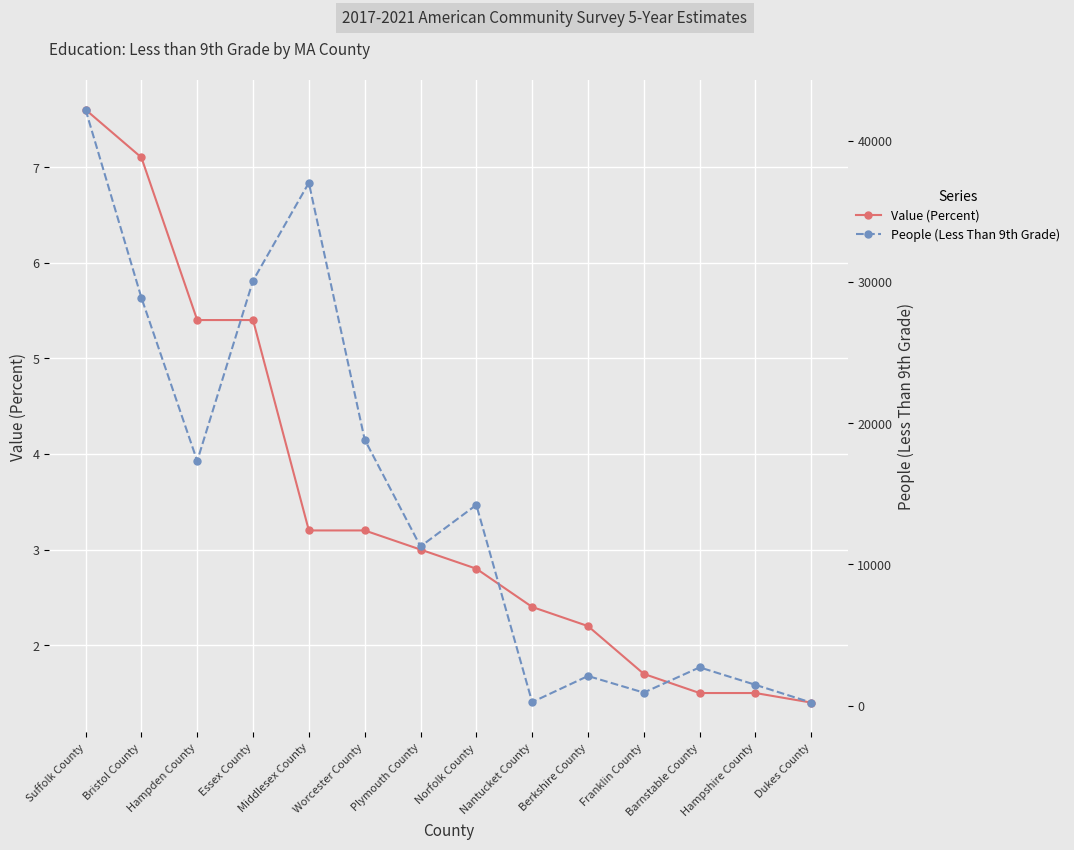

Which category has the lowest value in the Value (Percent) series?

Dukes County